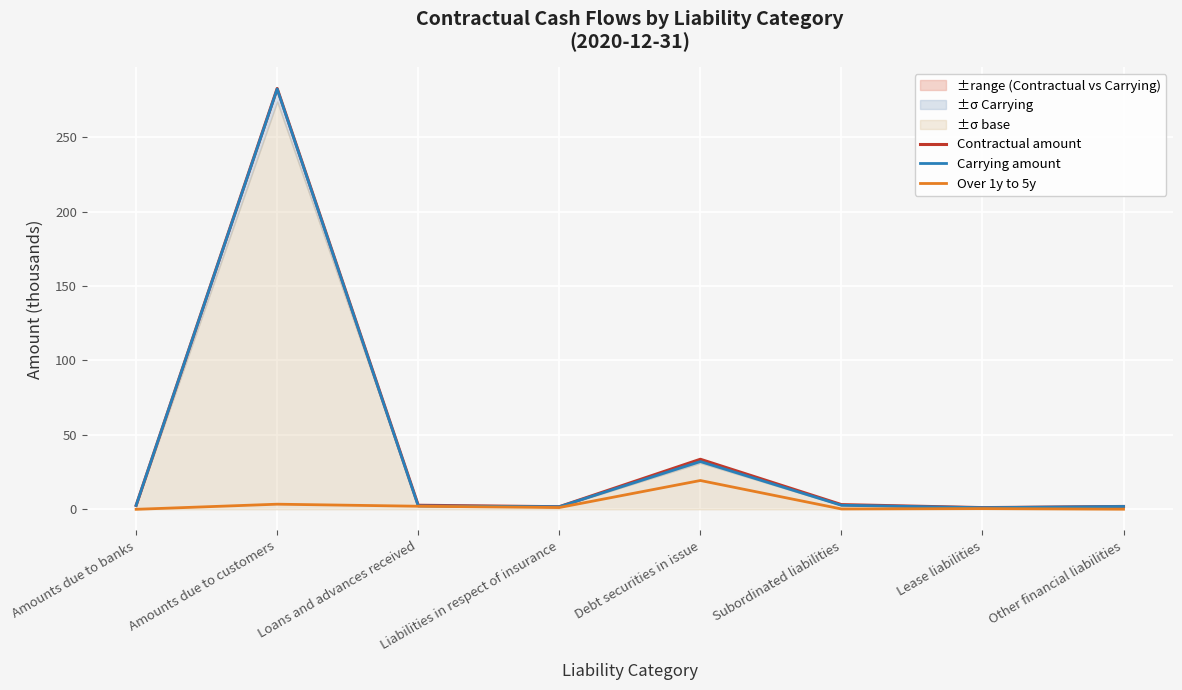

At how many categories does at least one series exceed 67?

1